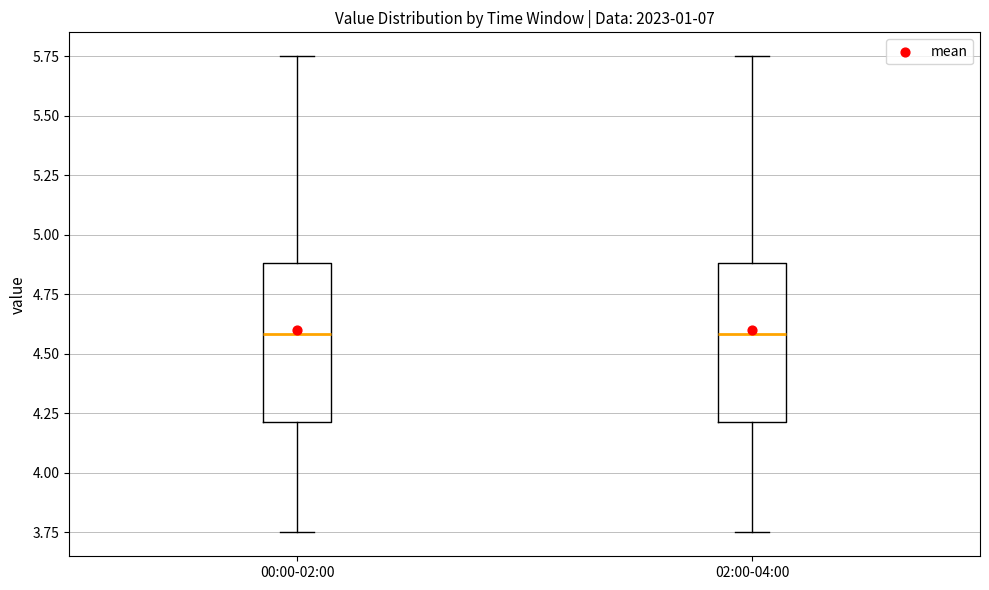

Reading left to right, transcribe this box plot: for each box, give where its median line is, the range the box spans, and where its two whiskers end, as read against the y-axis. The values are not printed on the chart, so give them approximately, as read against the axis.

00:00-02:00: median 4.60, box 4.20 to 4.90, whiskers 3.75 to 5.75
02:00-04:00: median 4.60, box 4.20 to 4.90, whiskers 3.75 to 5.75